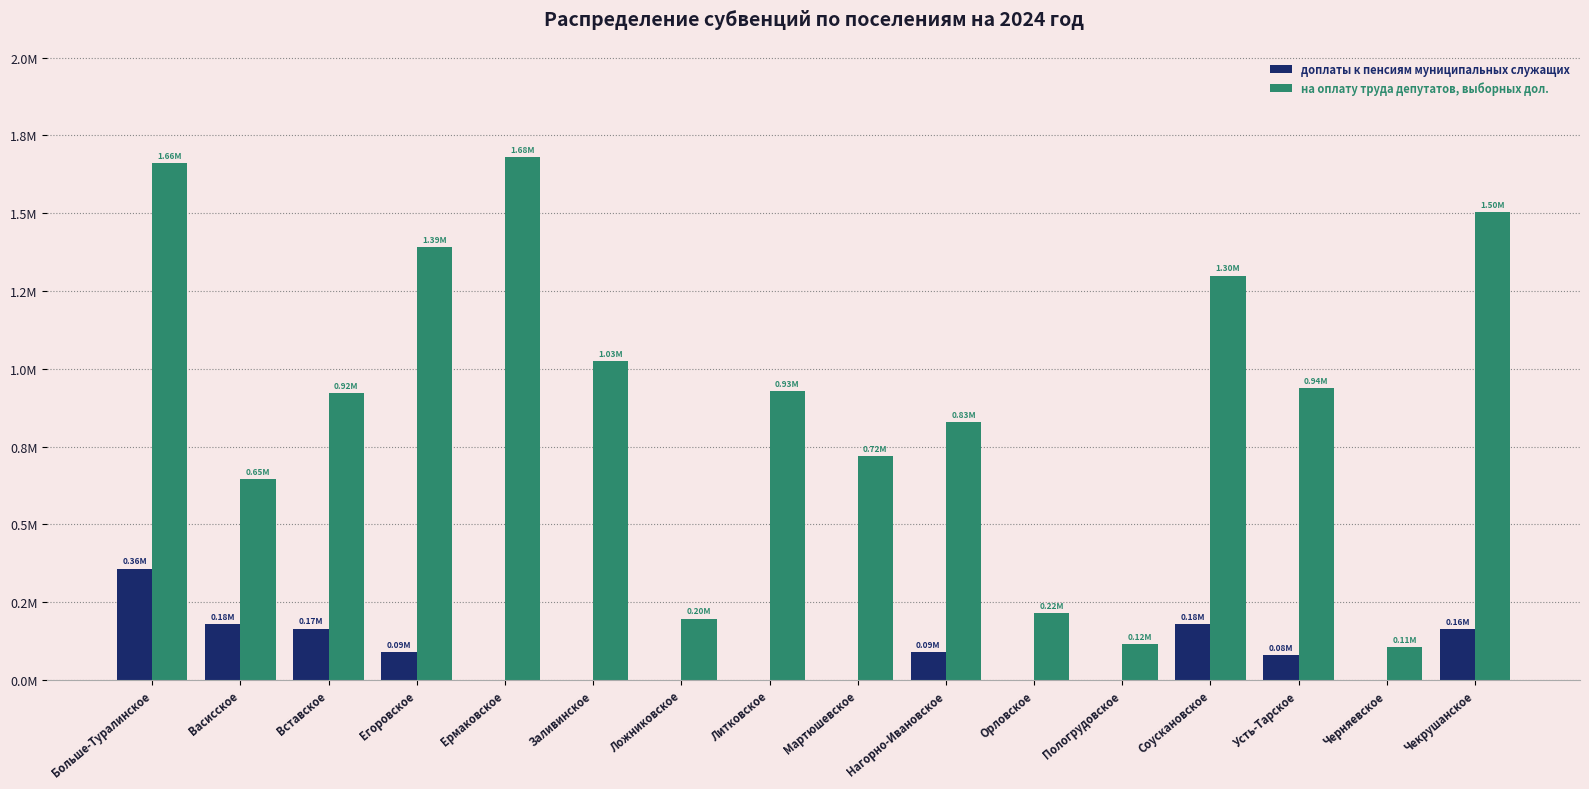

What are all the series names shown in the legend?

доплаты к пенсиям муниципальных служащих, на оплату труда депутатов, выборных дол.